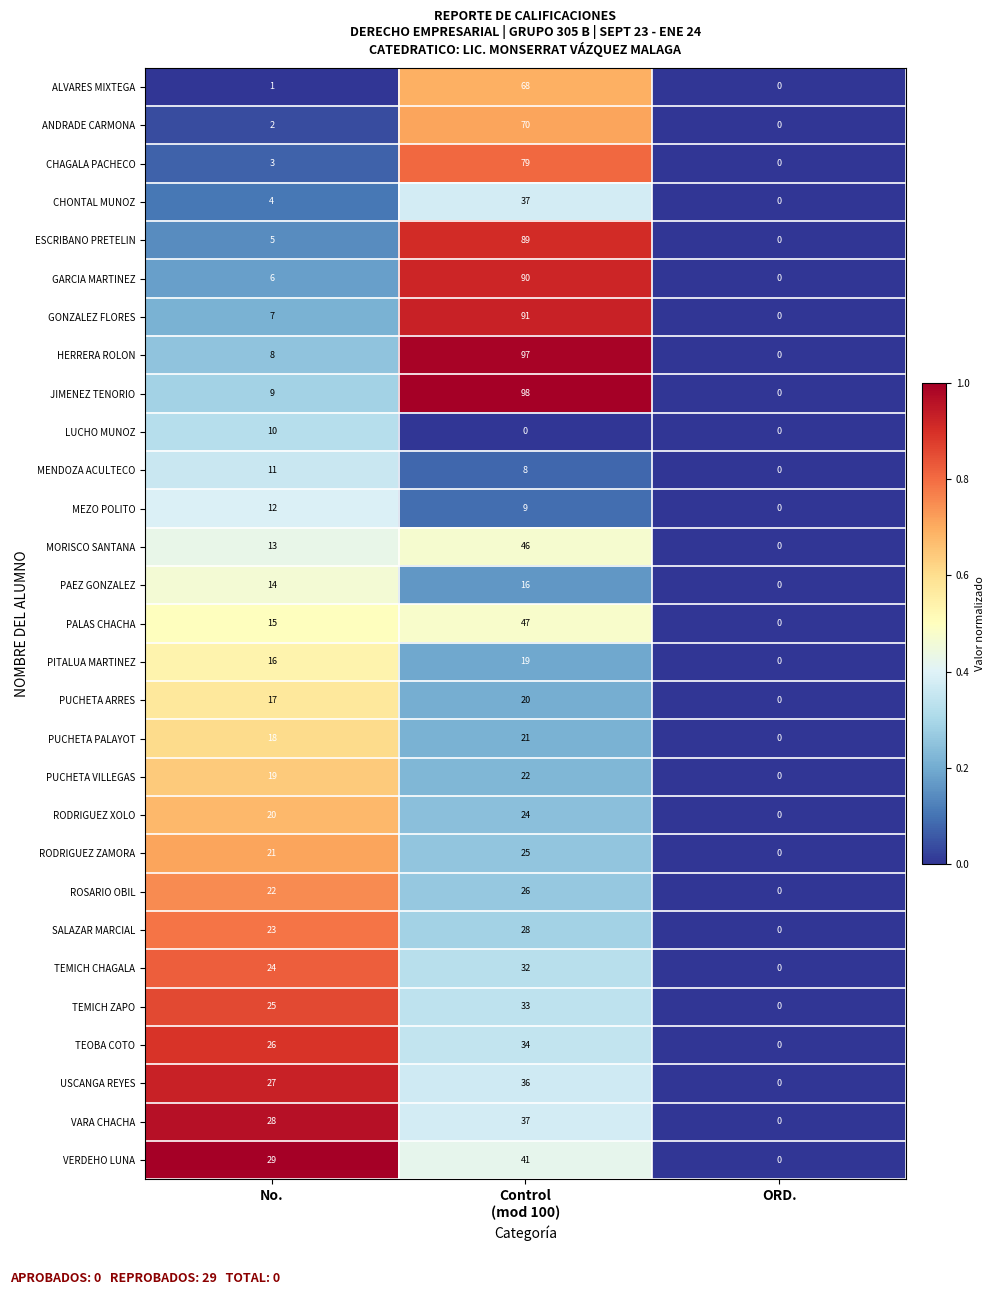

At which category is the sum across all series the highest?

Control
(mod 100)